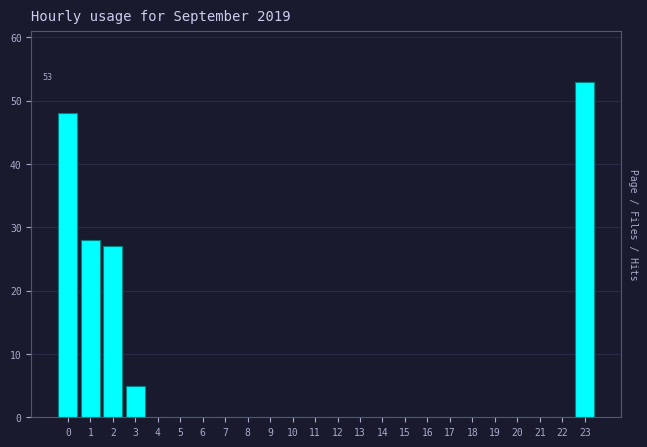

Reading left to right, extract all data points from this chart.

0=48	1=28	2=27	3=5	4=0	5=0	6=0	7=0	8=0	9=0	10=0	11=0	12=0	13=0	14=0	15=0	16=0	17=0	18=0	19=0	20=0	21=0	22=0	23=53